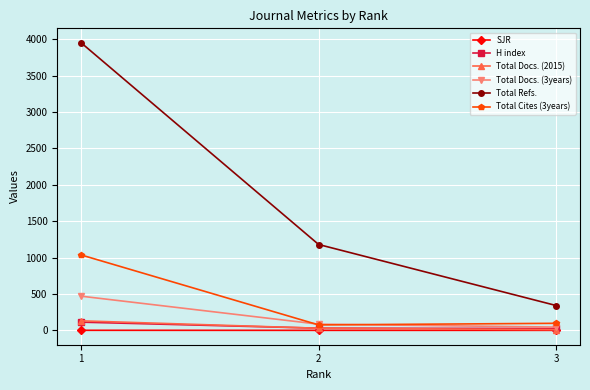

List the labels in order of Total Refs. value, largest first.

1, 2, 3